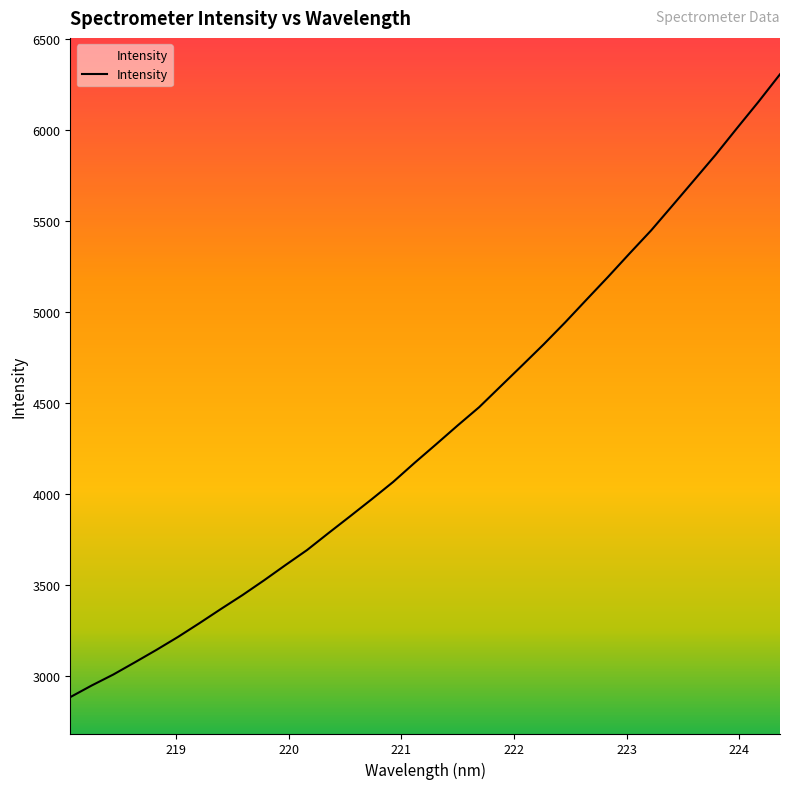

What is the smallest value displayed?

2884.8